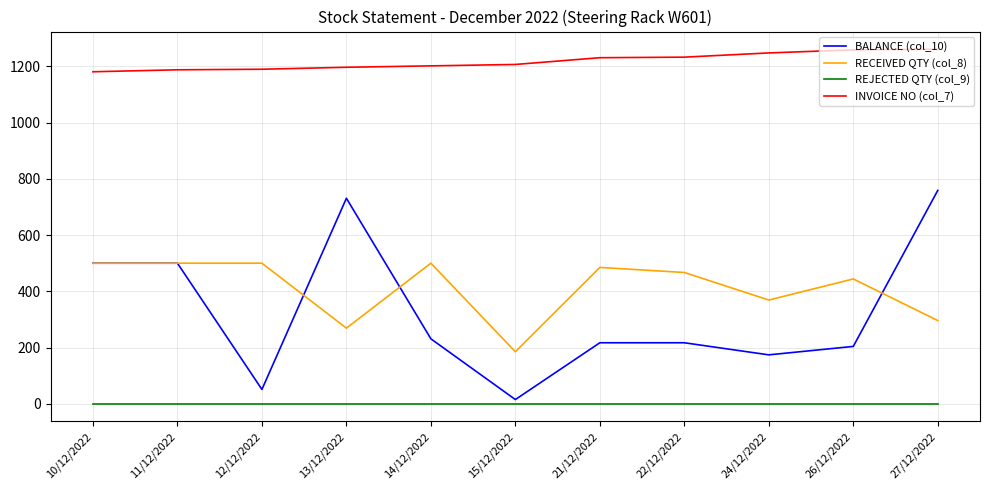

How many lines are shown in the chart?

4